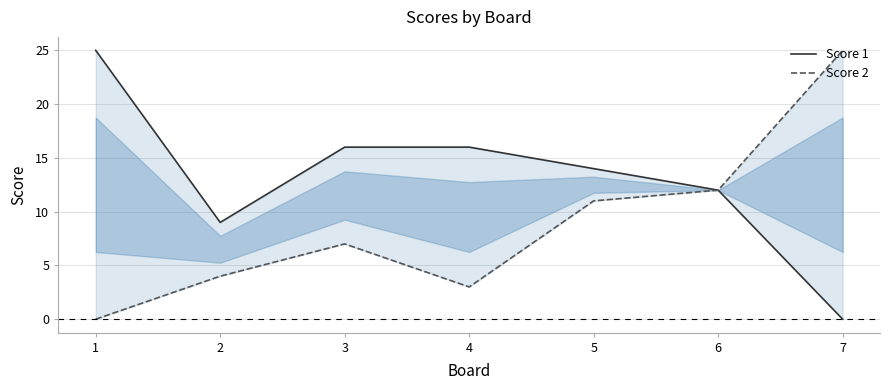

Is the value of Score 2 at 4 greater than the value of Score 1 at 7?

Yes